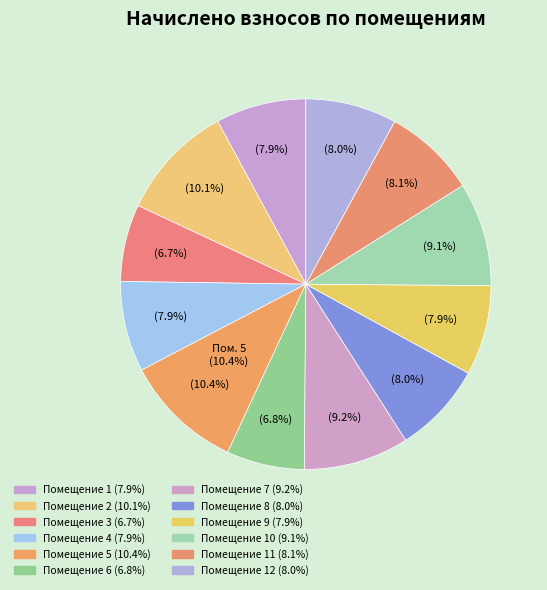

What percentage is NOT represented by 11?

91.9%